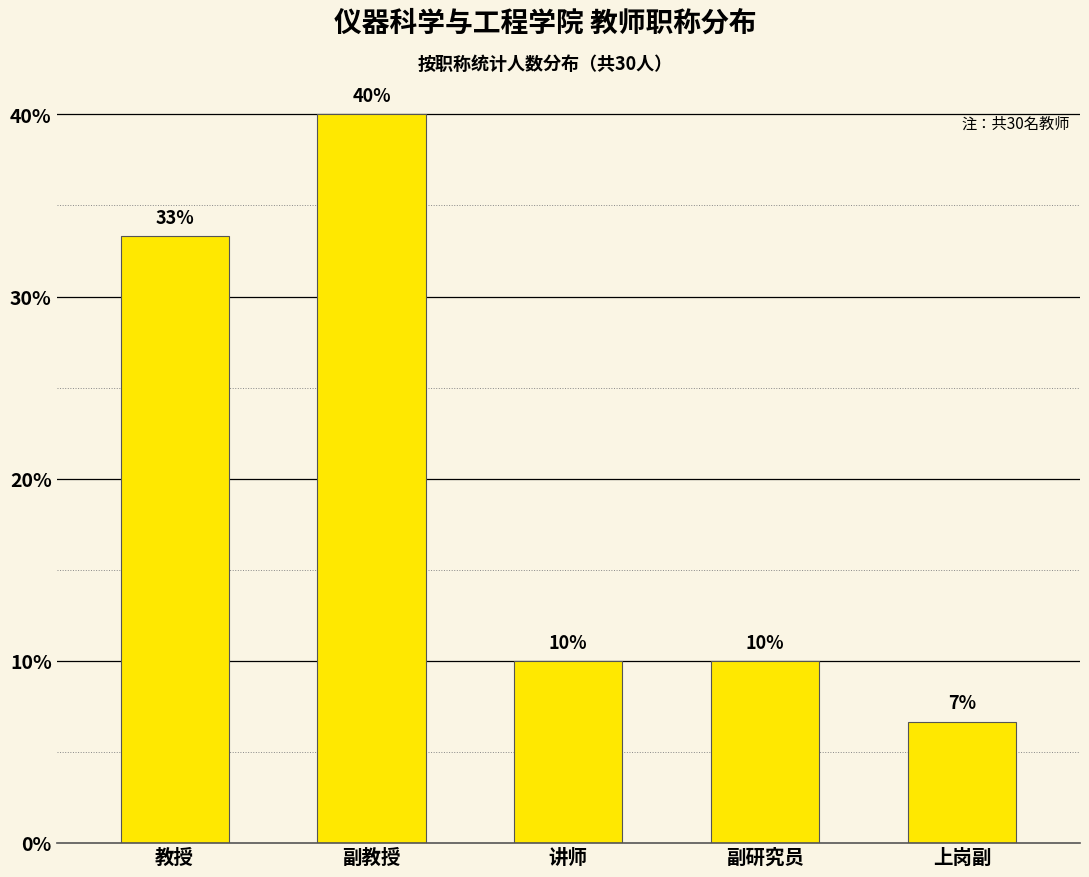

Which has a higher value, 副研究员 or 副教授?

副教授